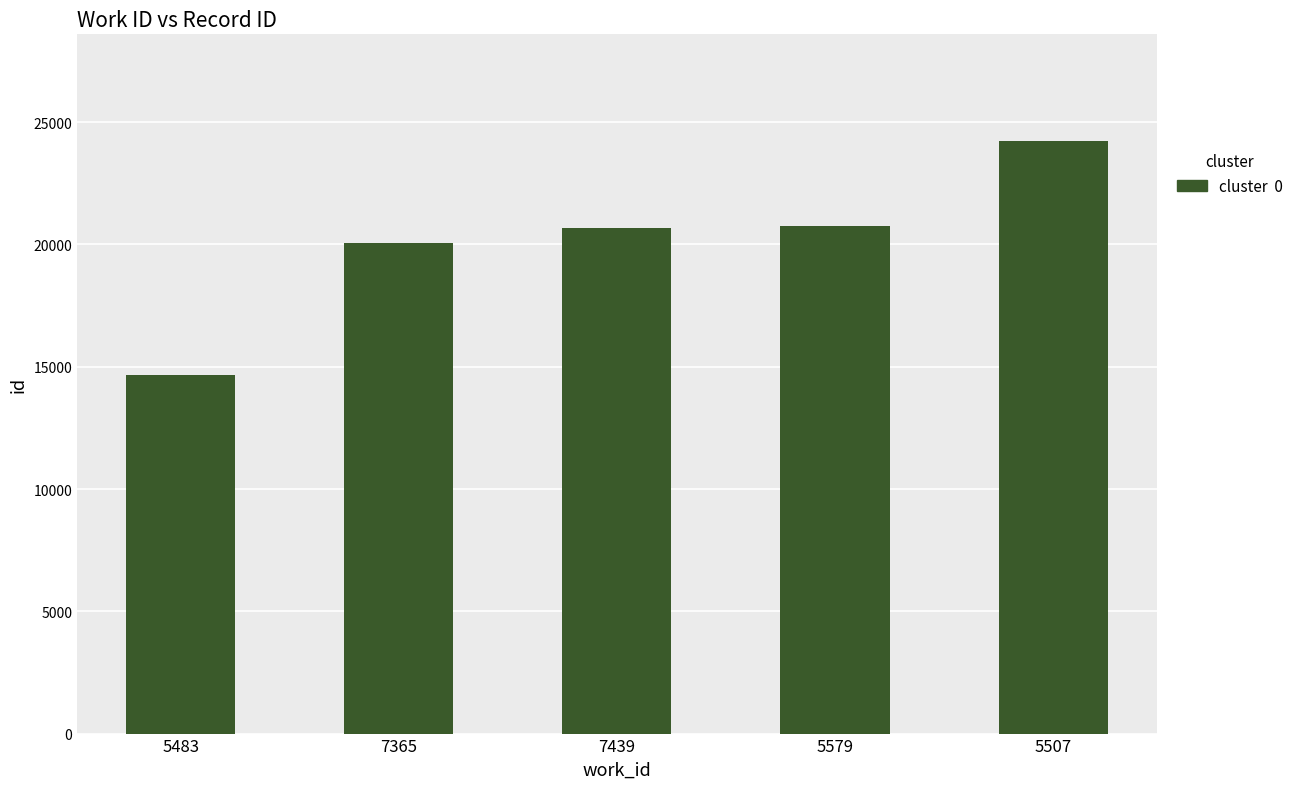

What is the difference between the maximum and minimum values?

9555.0